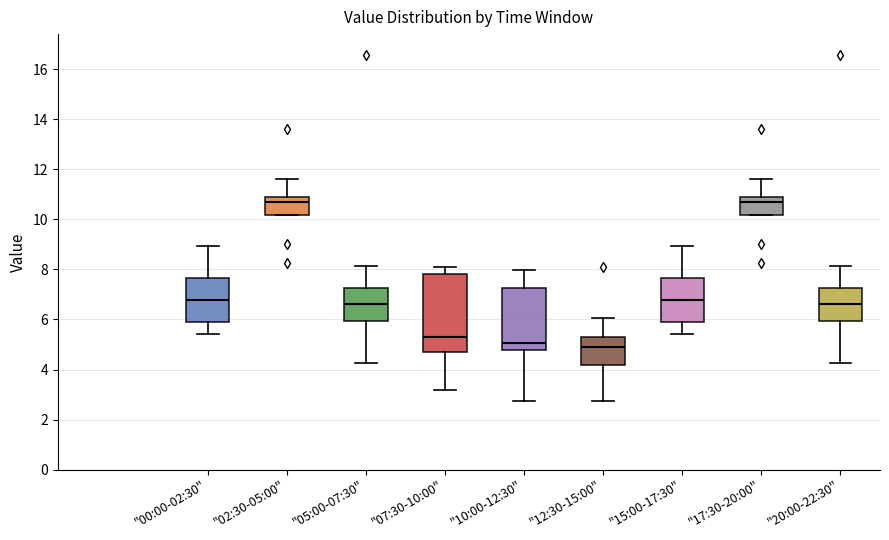

Where does the lower whisker of the box for "05:00-07:30" end on the y-axis? The values are not printed on the chart, so give them approximately, as read against the axis.

4.2